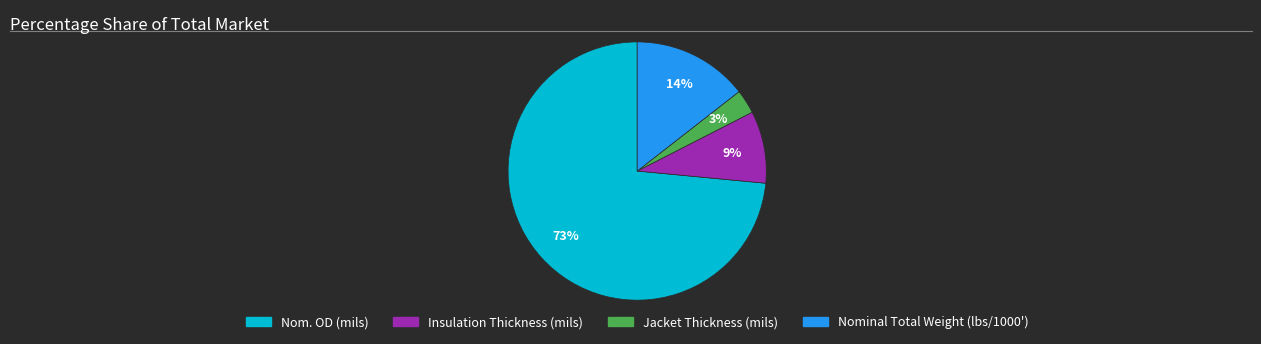

How many segments does this pie chart have?

4